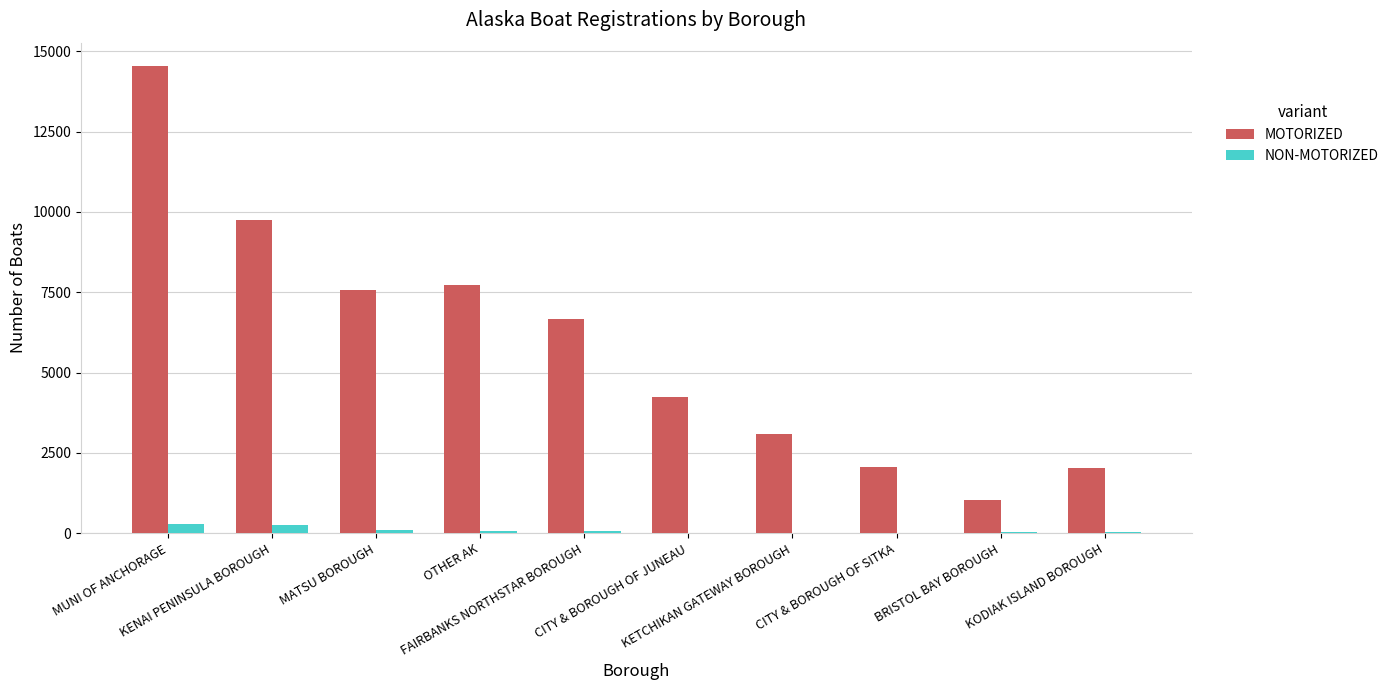

What is the sum of all MOTORIZED values?

58661